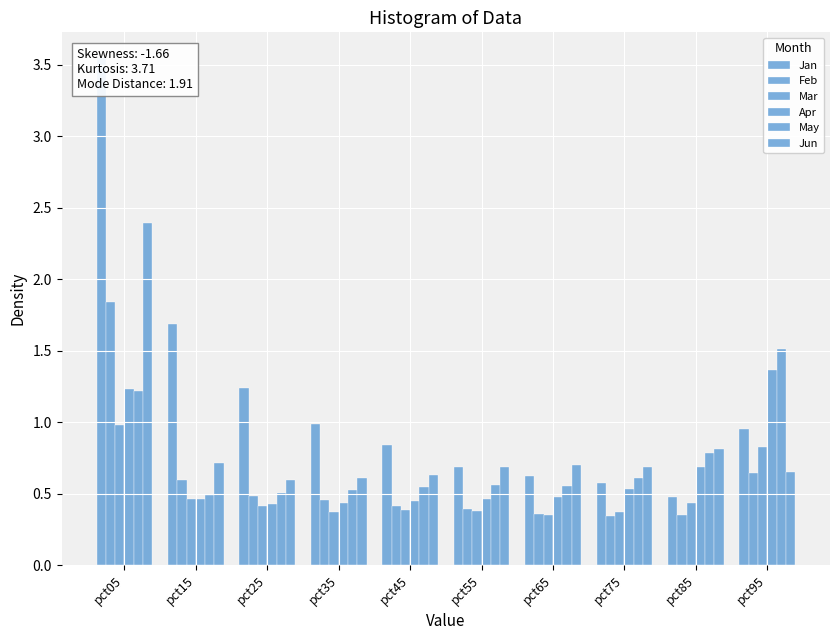

What value does the Jun series have at pct75?

0.7